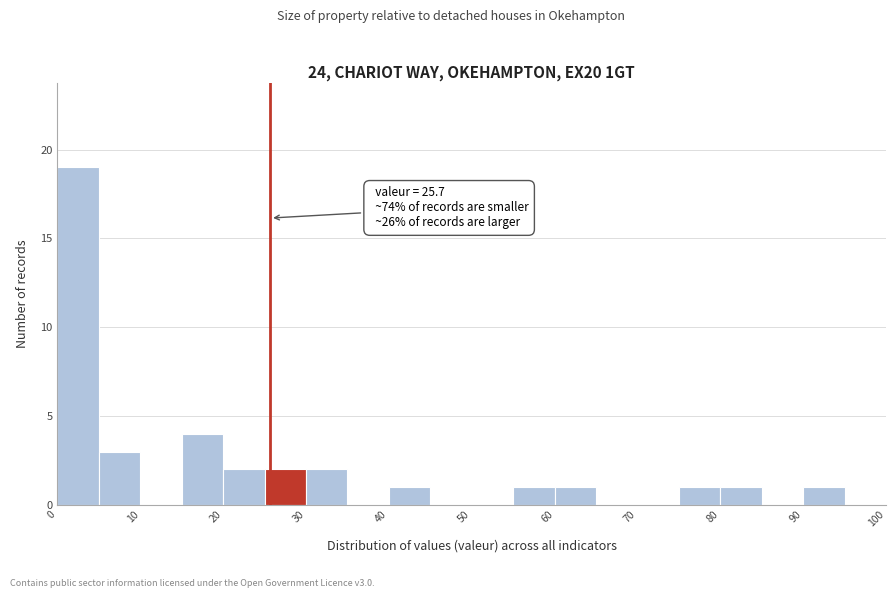

Which range on the x-axis has the tallest bar?

0 to 5